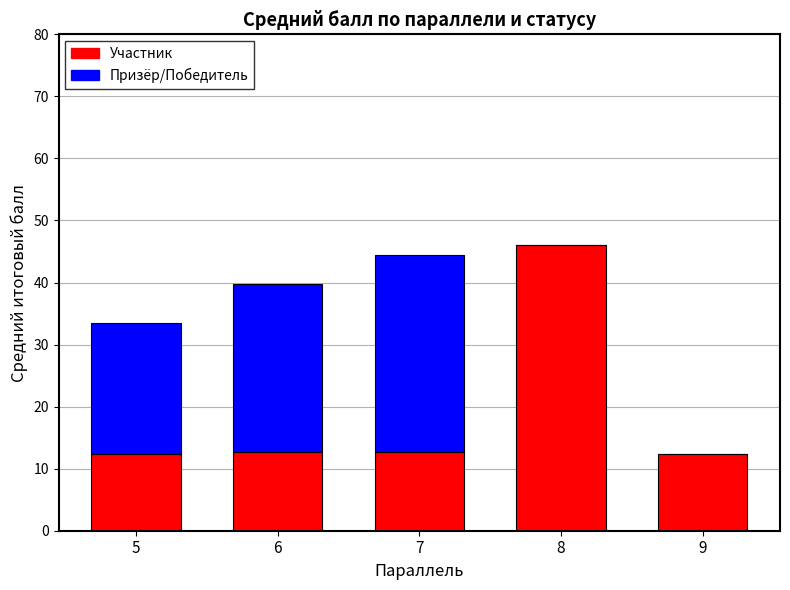

At which category is the sum across all series the highest?

8